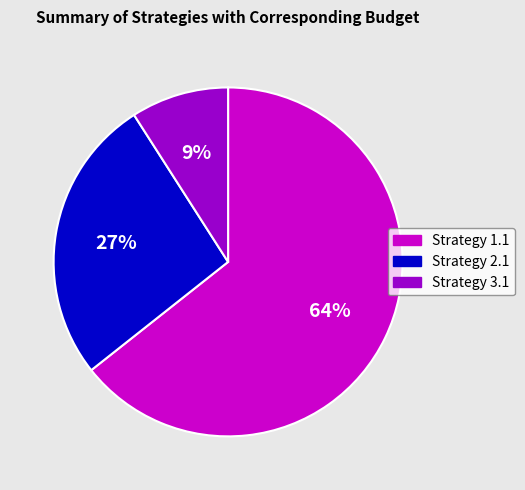

Rank the categories by value from lowest to highest.

Strategy 3.1, Strategy 2.1, Strategy 1.1